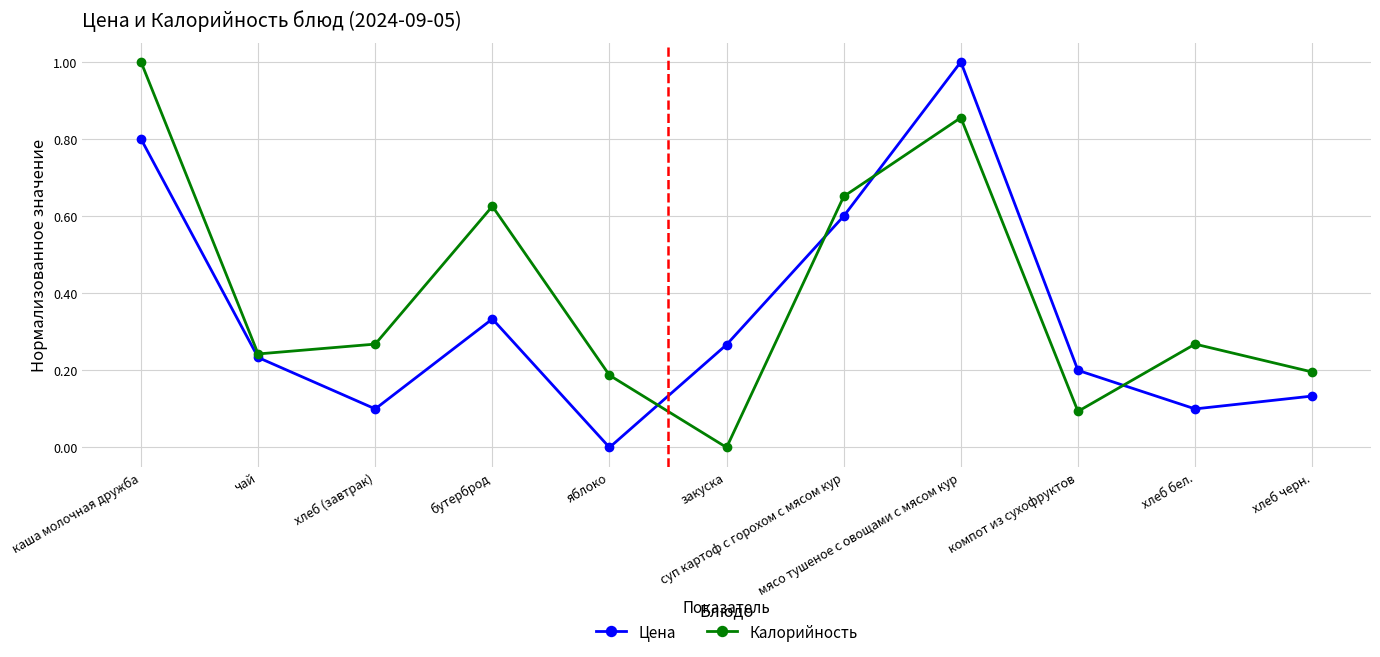

After their last crossing, which series has the higher values: Цена or Калорийность?

Калорийность